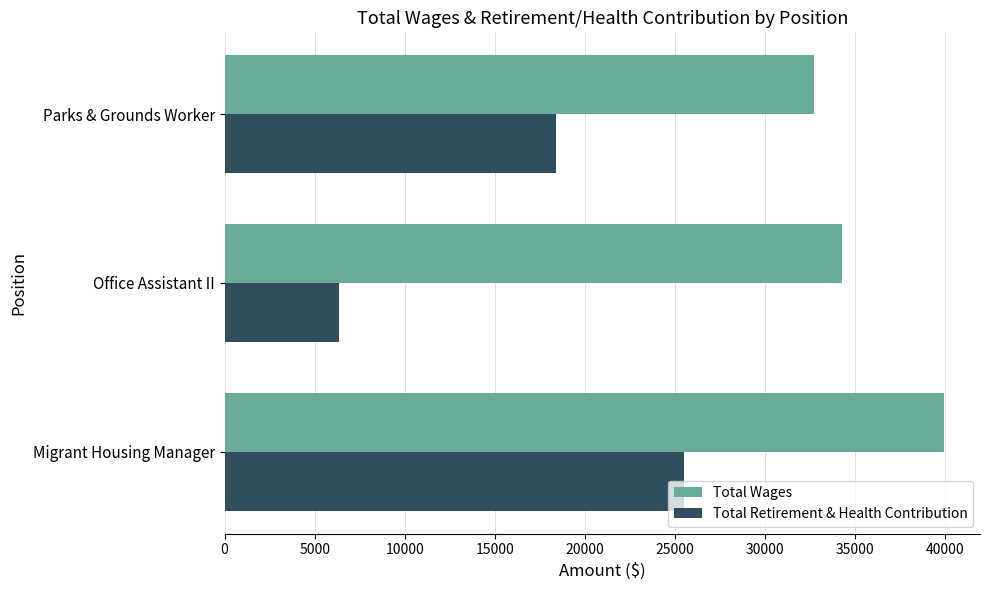

Count the number of data series in this chart.

2